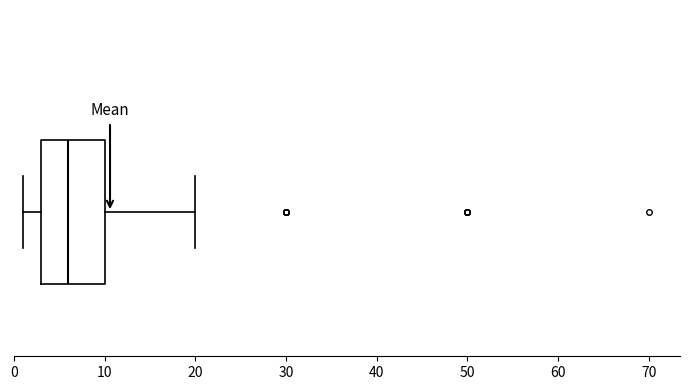

Transcribe this box plot: give where the median line is, the range the box spans, and where the two whiskers end, as read against the x-axis. The values are not printed on the chart, so give them approximately, as read against the axis.

median 6, box 3 to 10, whiskers 1 to 20